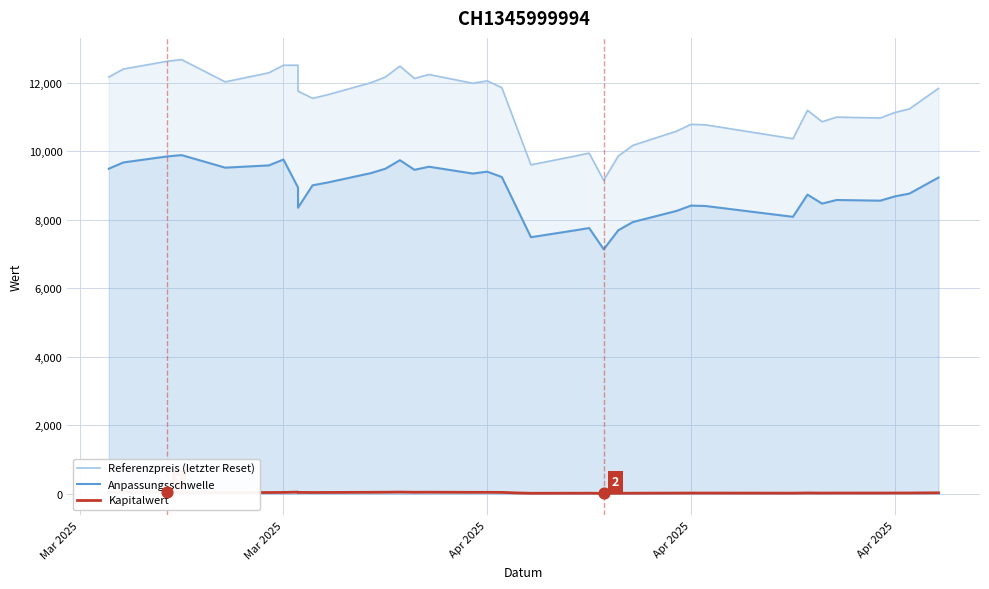

Which series reaches the maximum Y coordinate?

Referenzpreis (letzter Reset)